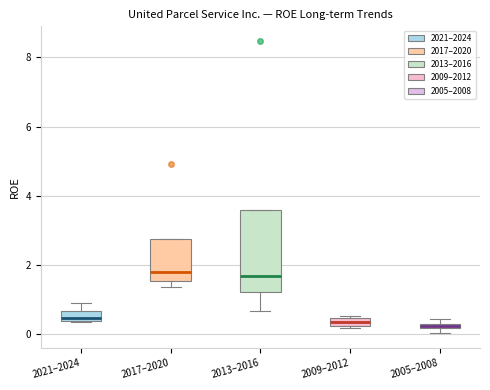

Where is the lower edge of the box for 2021–2024 on the y-axis? The values are not printed on the chart, so give them approximately, as read against the axis.

0.4